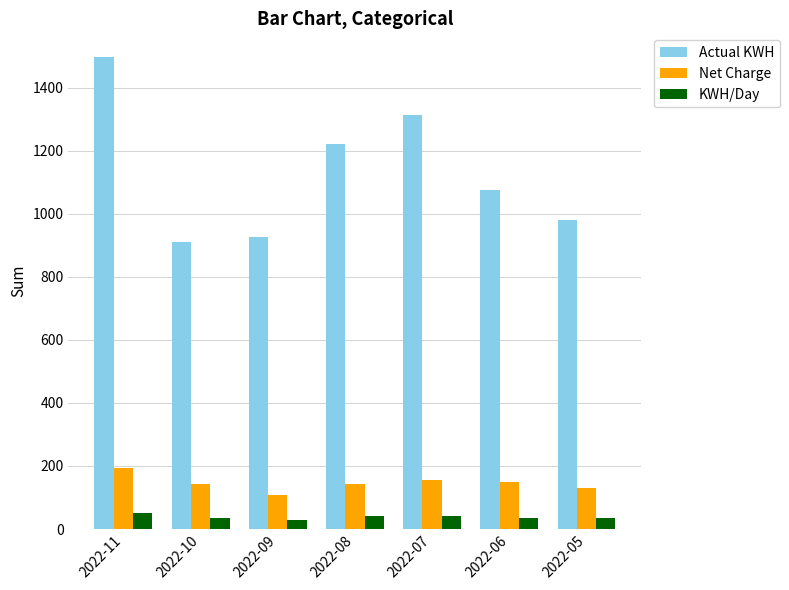

What is the average value of the Net Charge series?

146.3